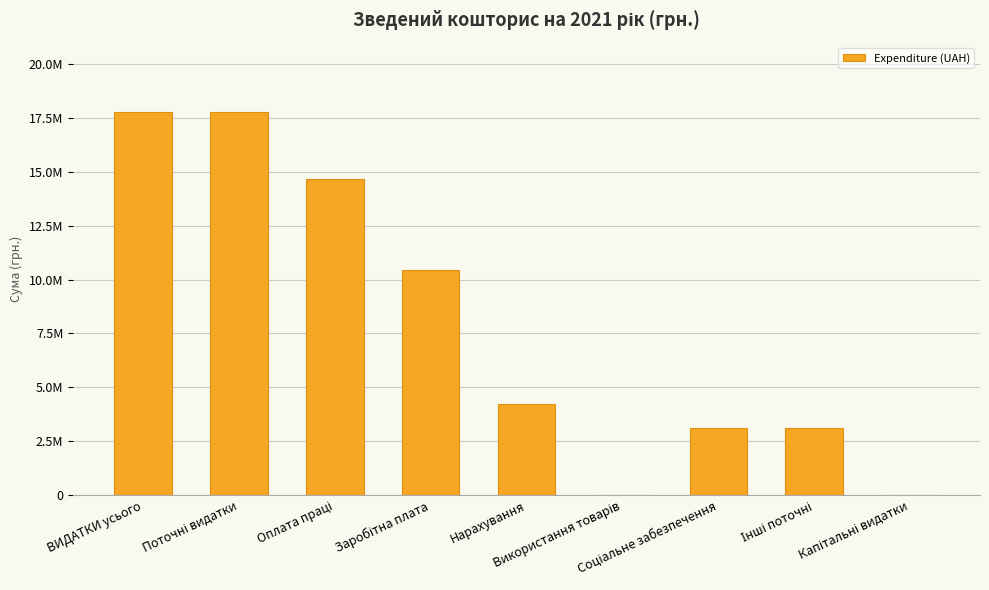

Reading right to left, list all the values displayed in this chart.

Капітальні видатки=0	Інші поточні=3113800	Соціальне забезпечення=3113800	Використання товарів=0	Нарахування=4218100	Заробітна плата=10439200	Оплата праці=14657300	Поточні видатки=17771100	ВИДАТКИ усього=17771100